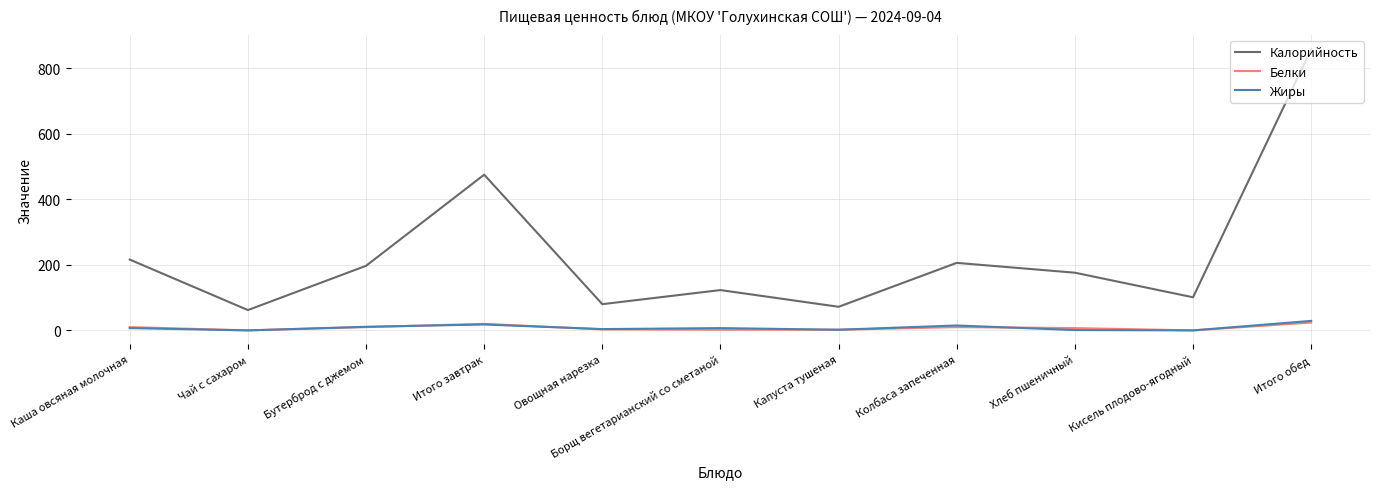

What position from the right is Хлеб пшеничный?

3